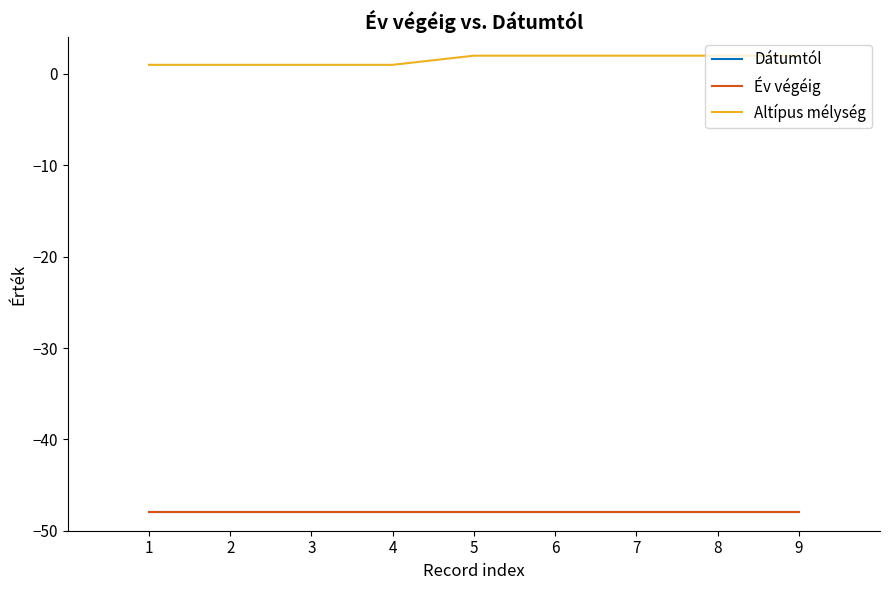

Does the chart display data point markers on the line(s)?

No